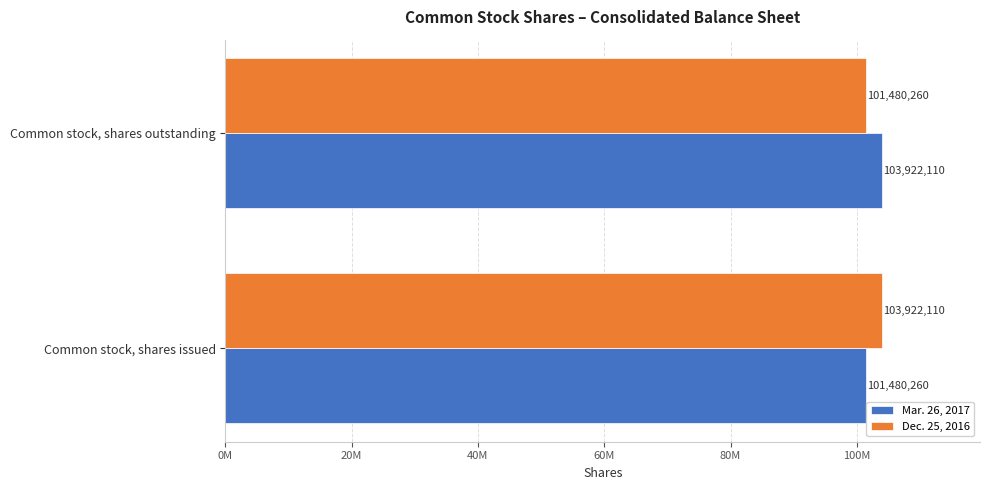

What are all the series names shown in the legend?

Mar. 26, 2017, Dec. 25, 2016